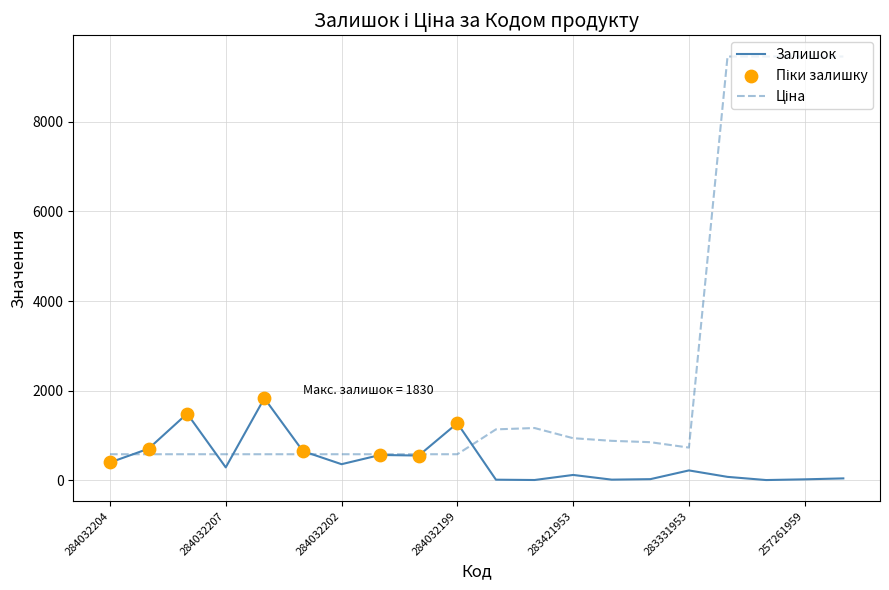

What is the greatest value displayed?

9458.9